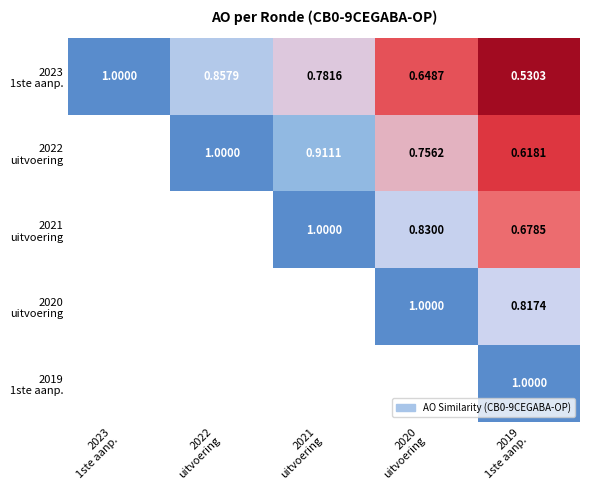

Rank the series by their maximum value, from lowest to highest.

2023 1ste aanp., 2022 uitvoering, 2021 uitvoering, 2020 uitvoering, 2019 1ste aanp.